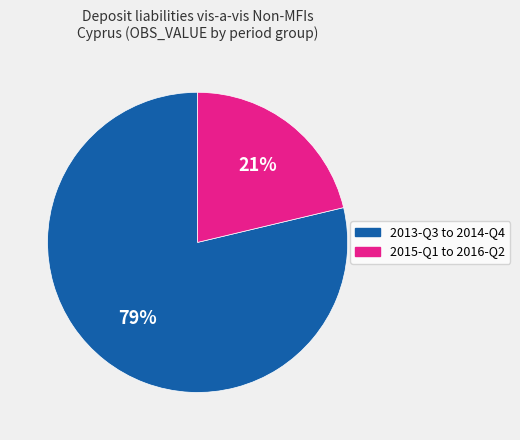

How many slices are in this pie chart?

2